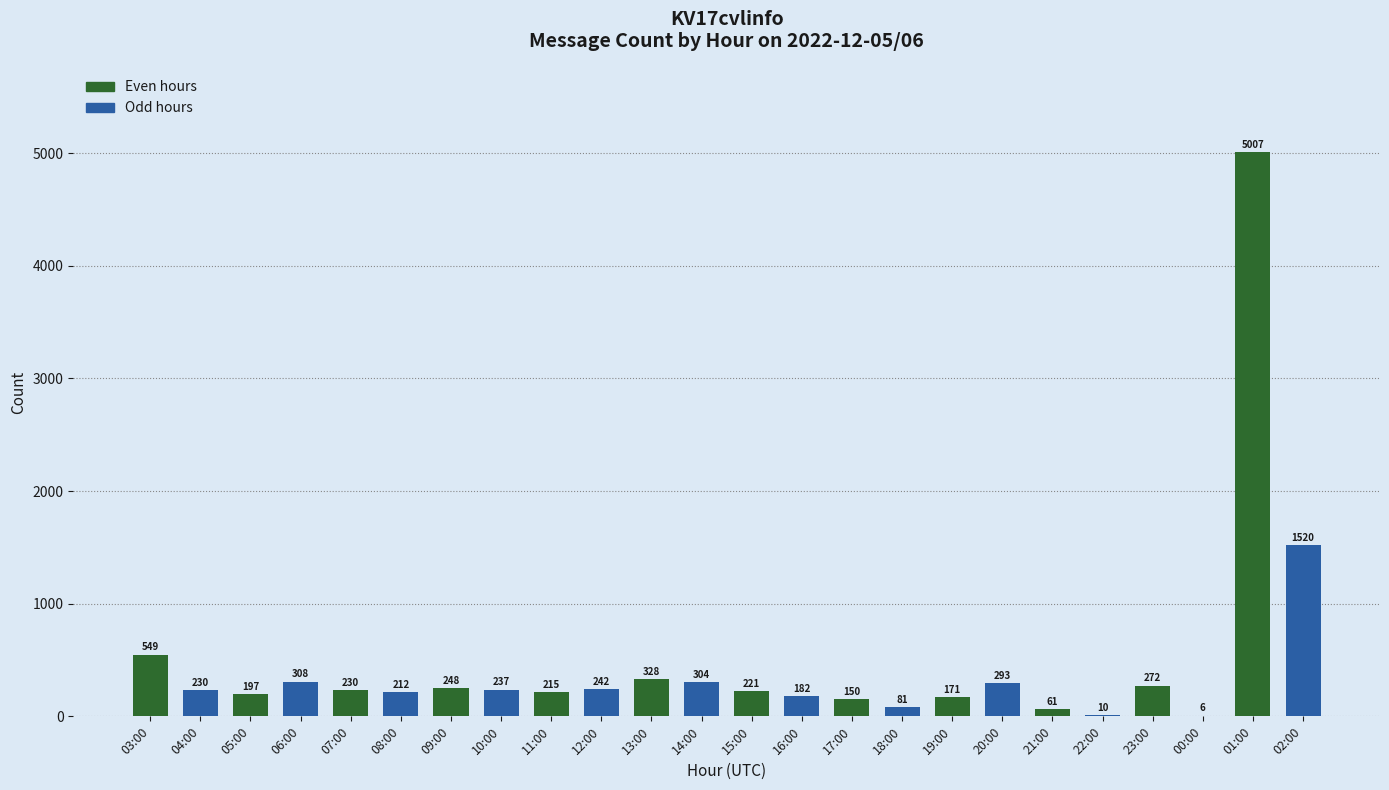

Where does the data first go above 230?

03:00